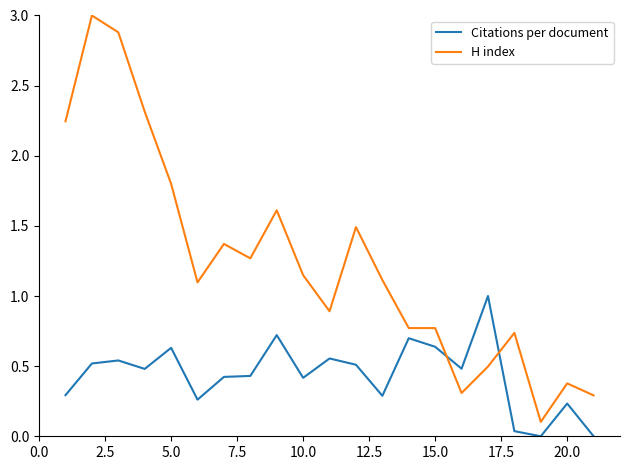

True or false: Citations per document and H index cross at least once.

True